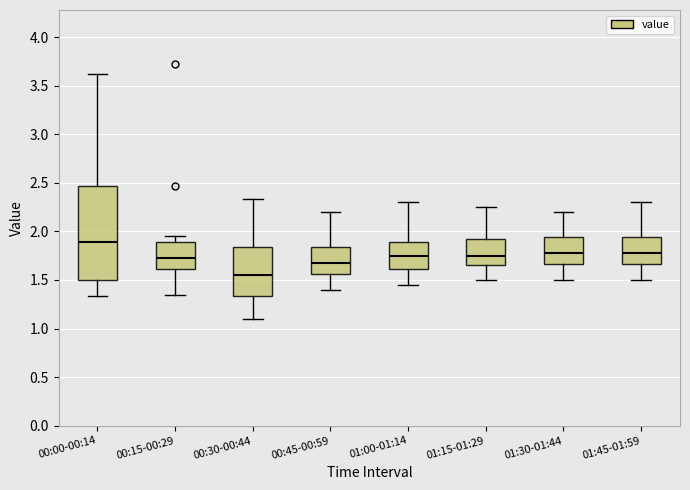

Where does the median line of the box for 00:15-00:29 sit on the y-axis? The values are not printed on the chart, so give them approximately, as read against the axis.

1.75